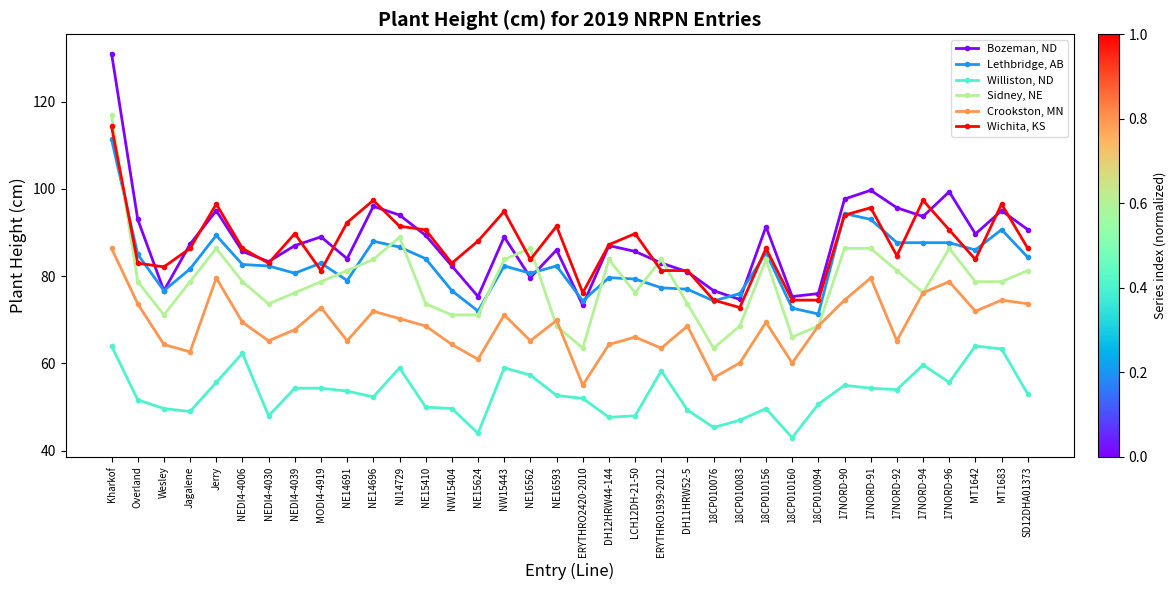

What is the minimum value shown in the chart?

43.0